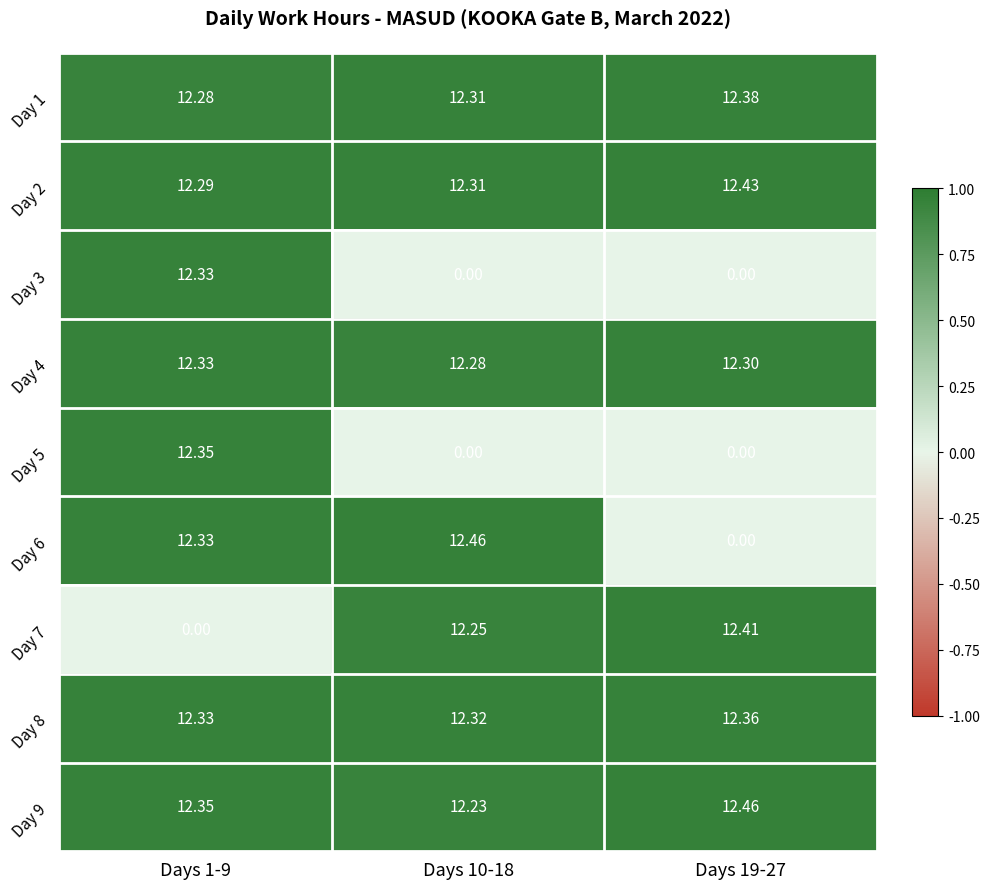

Is the value of Day 1 at Days 19-27 greater than the value of Day 6 at Days 1-9?

Yes